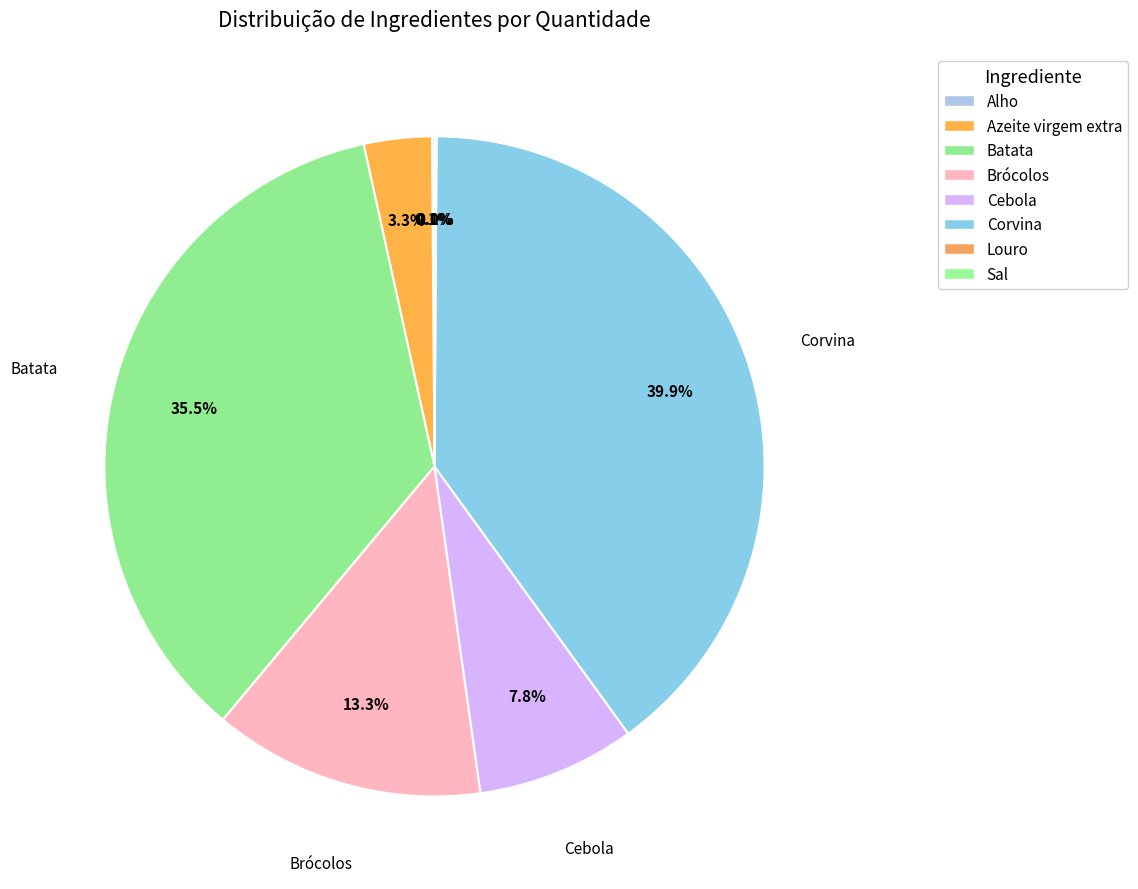

Which category has the biggest portion of the pie?

Corvina